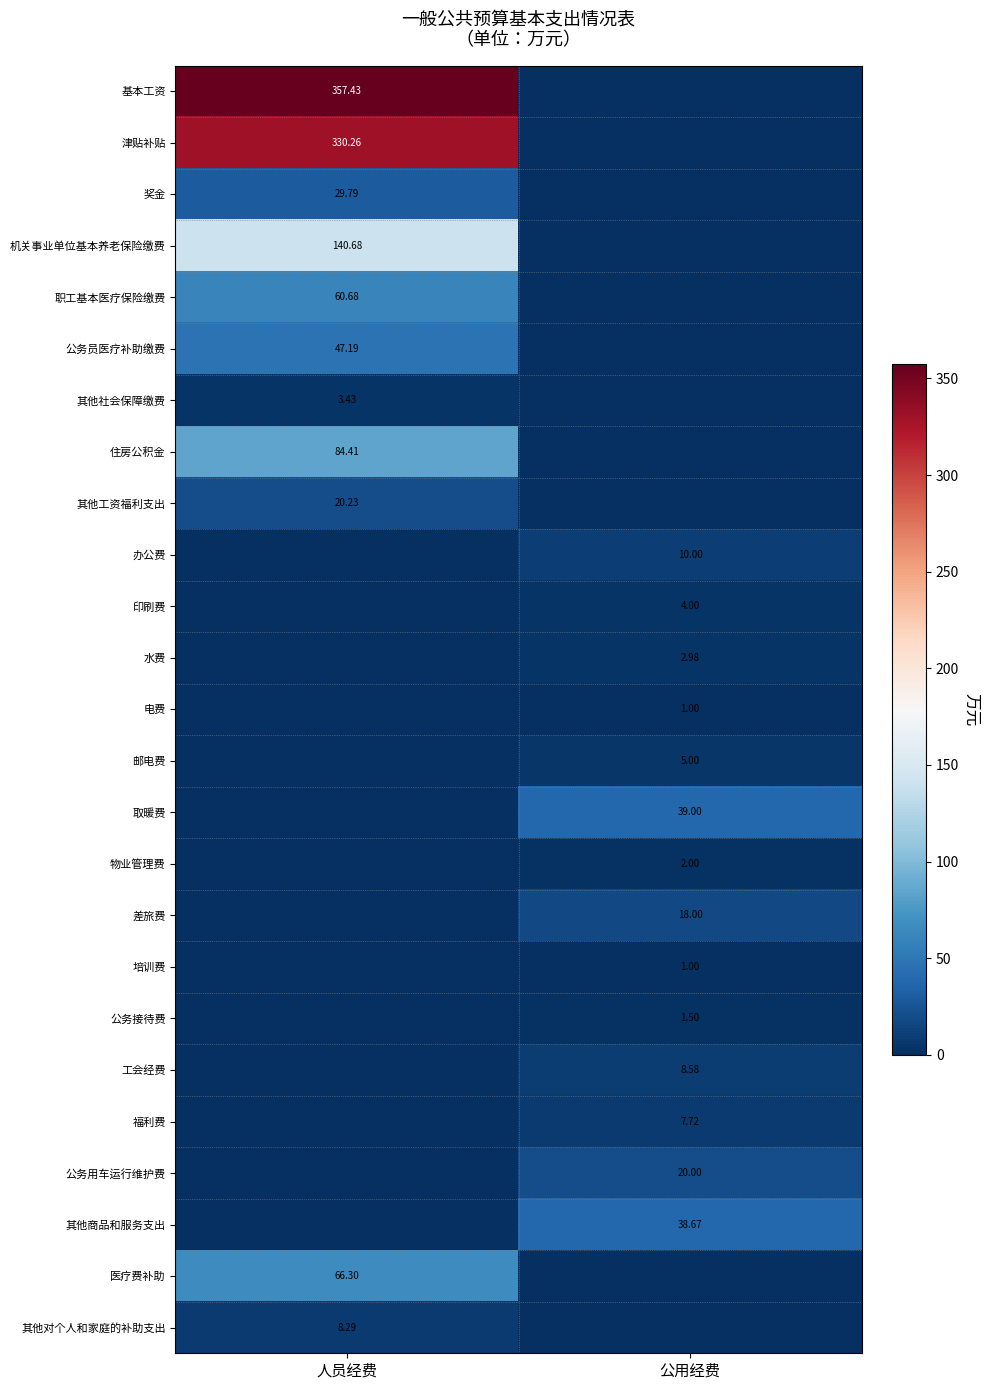

Is the value of 福利费 at 人员经费 greater than the value of 印刷费 at 公用经费?

No